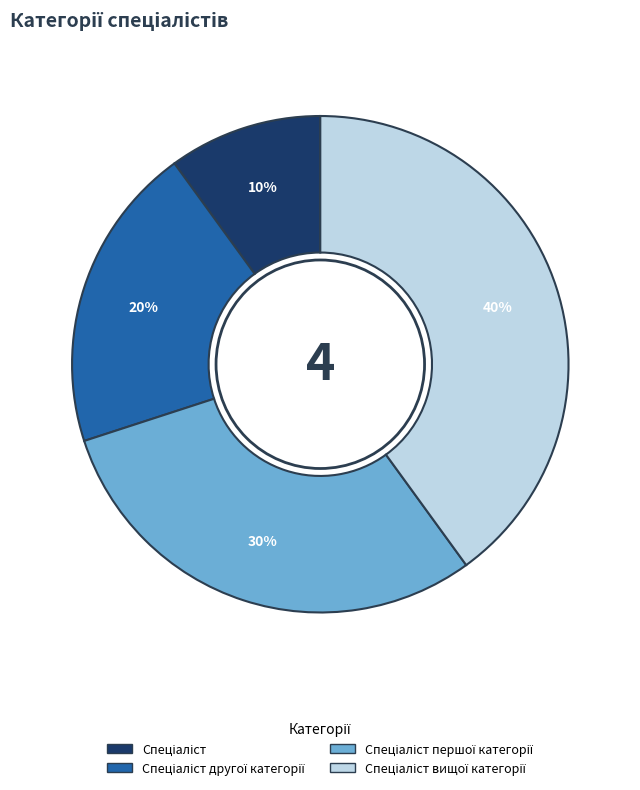

To the nearest percent, what is the average slice percentage?

25%